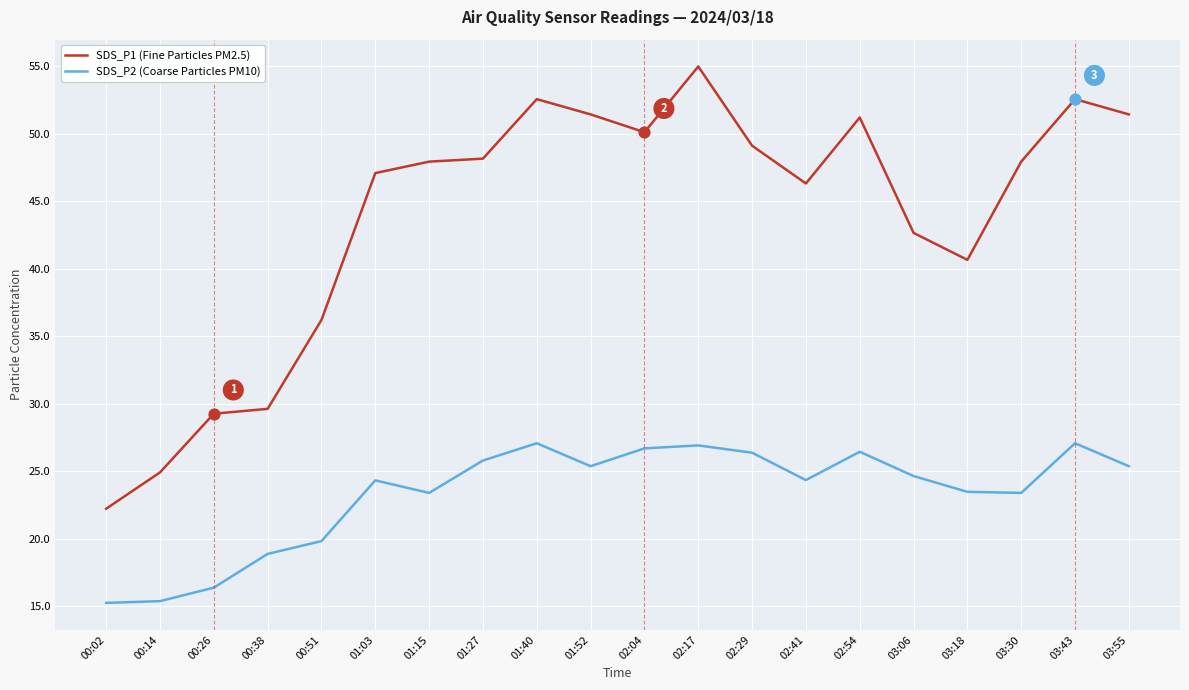

At which category is the sum across all series the highest?

02:17